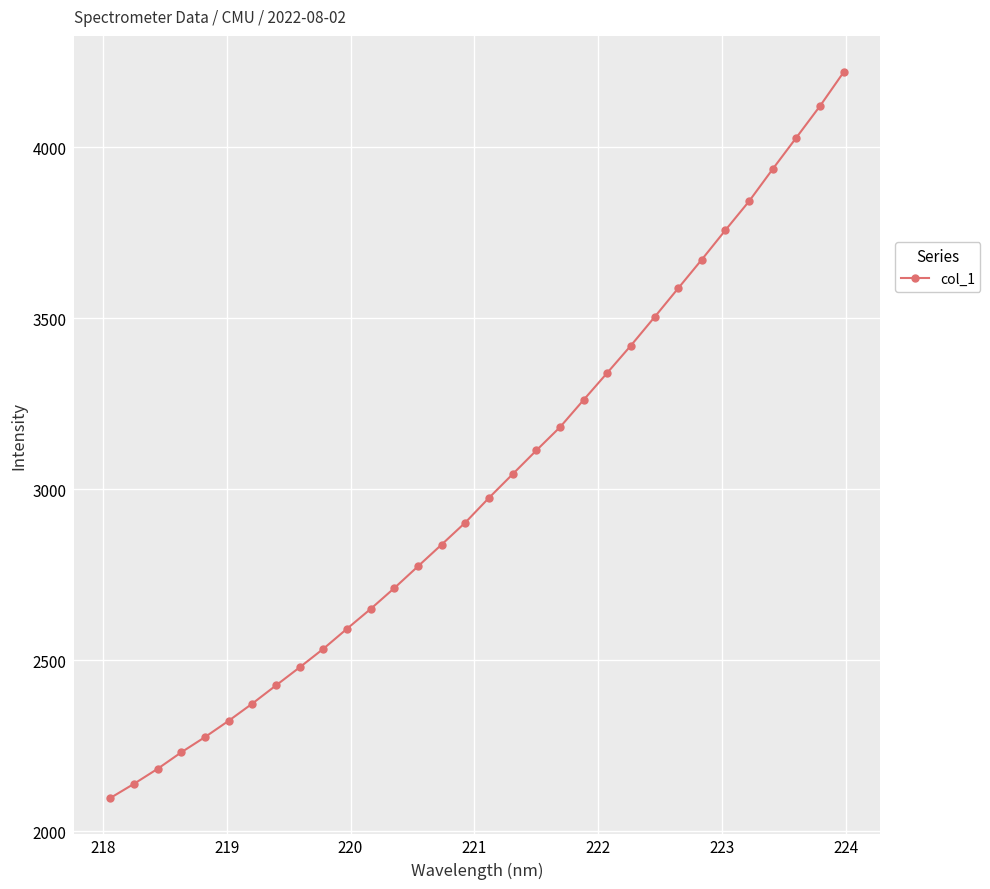

Does the chart have visible grid lines?

Yes